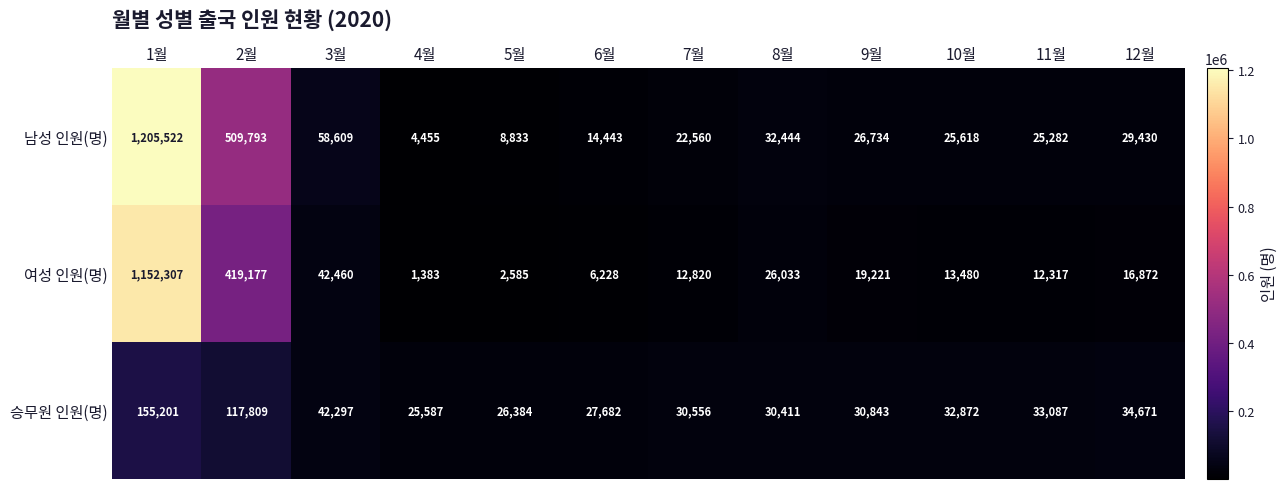

Rank the series by their maximum value, from highest to lowest.

남성 인원(명), 여성 인원(명), 승무원 인원(명)